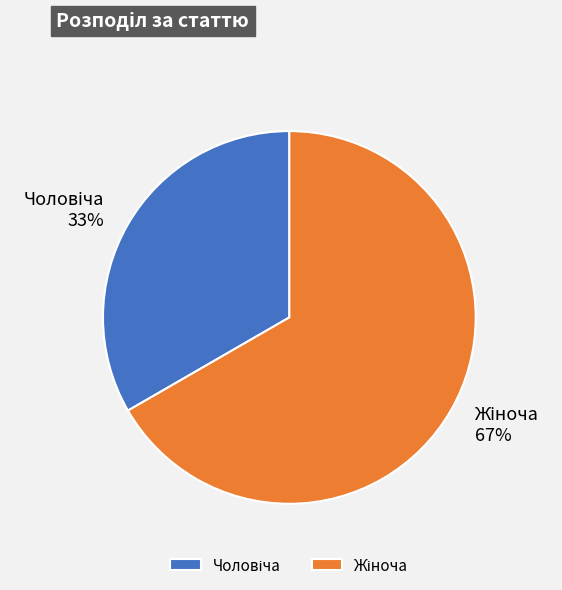

Is there a majority slice in this chart?

Yes